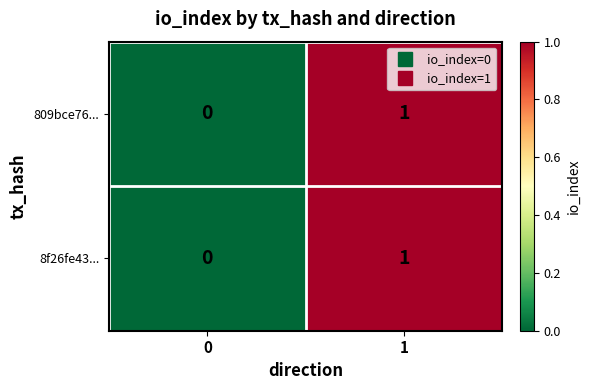

True or false: 809bce76... has a value of 1 at 1.

True